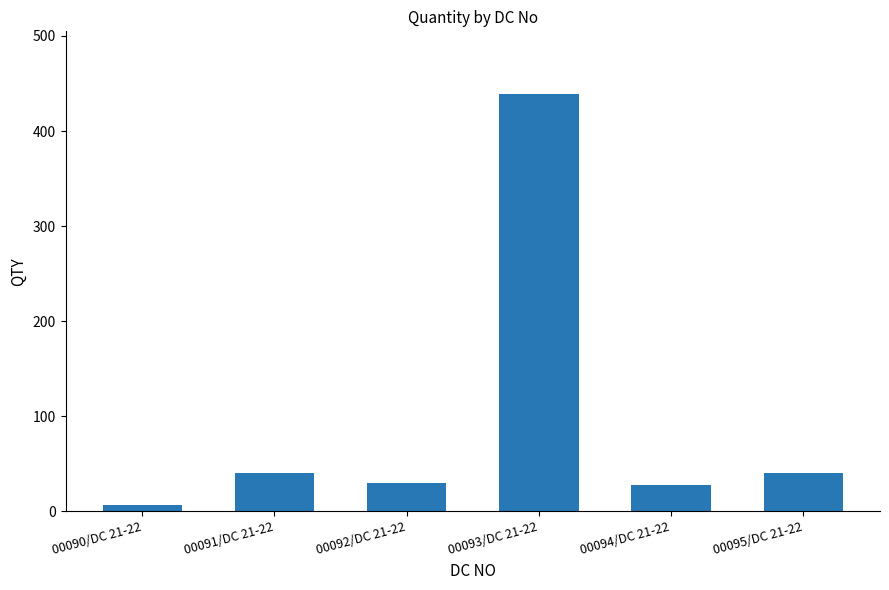

Which label corresponds to the smallest value in the chart?

00090/DC 21-22